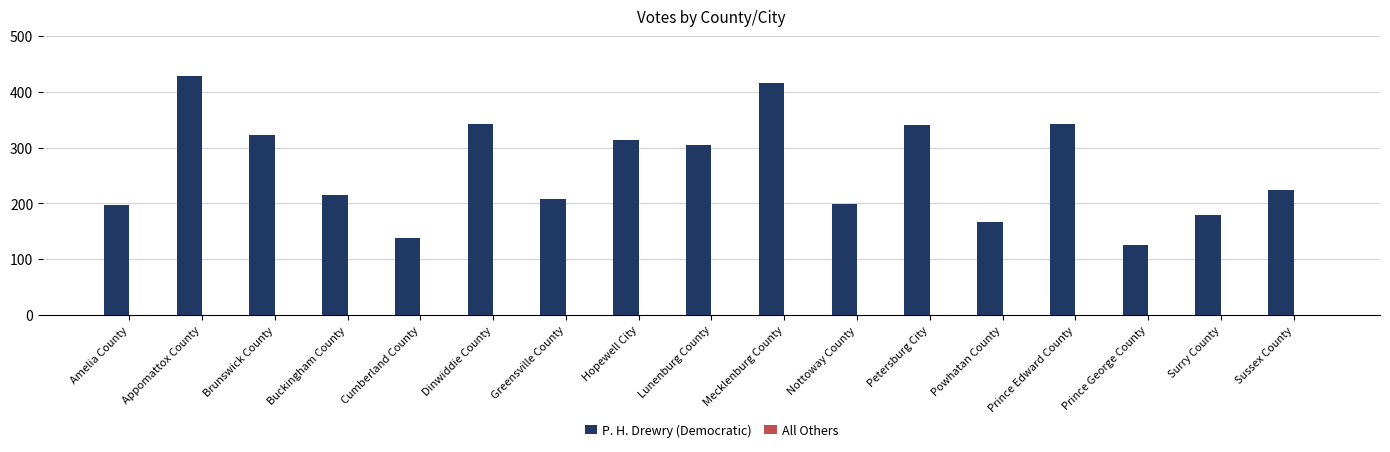

The value at Nottoway County is 198. True or false?

True